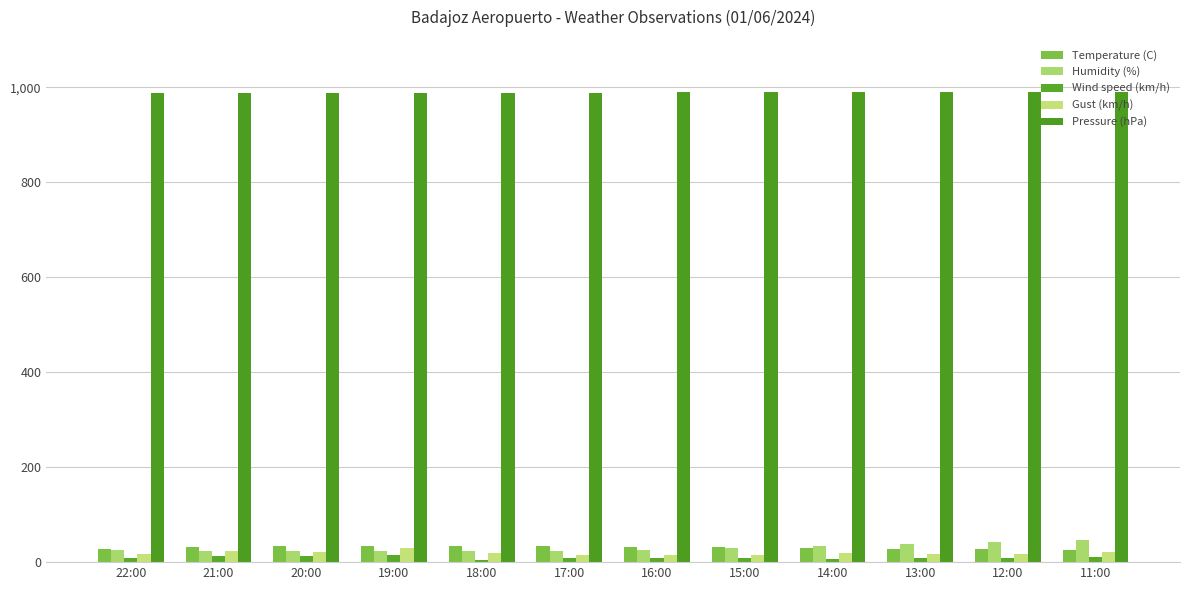

Count the number of data series in this chart.

5